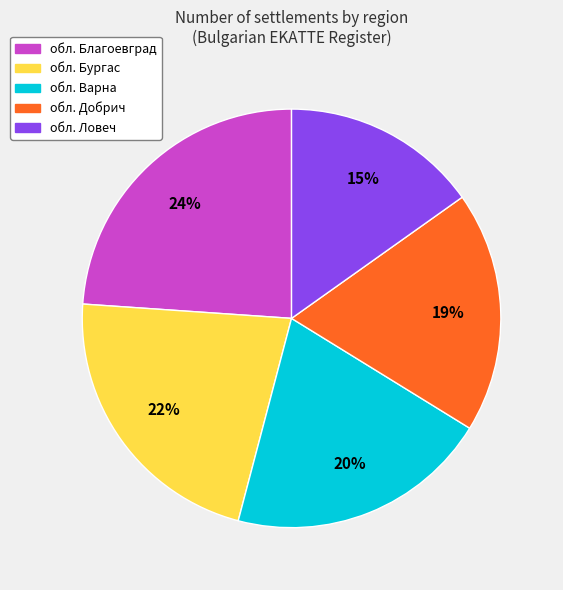

Is there any slice that represents more than half of the pie?

No